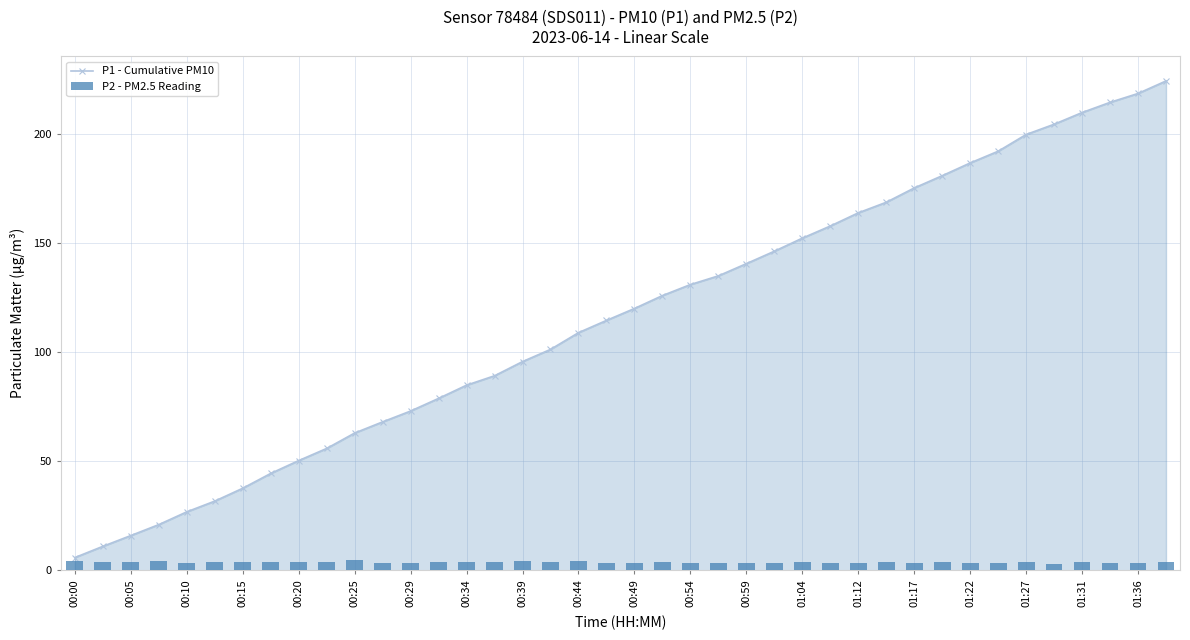

At which label does P1 - Cumulative PM10 reach its minimum?

00:00